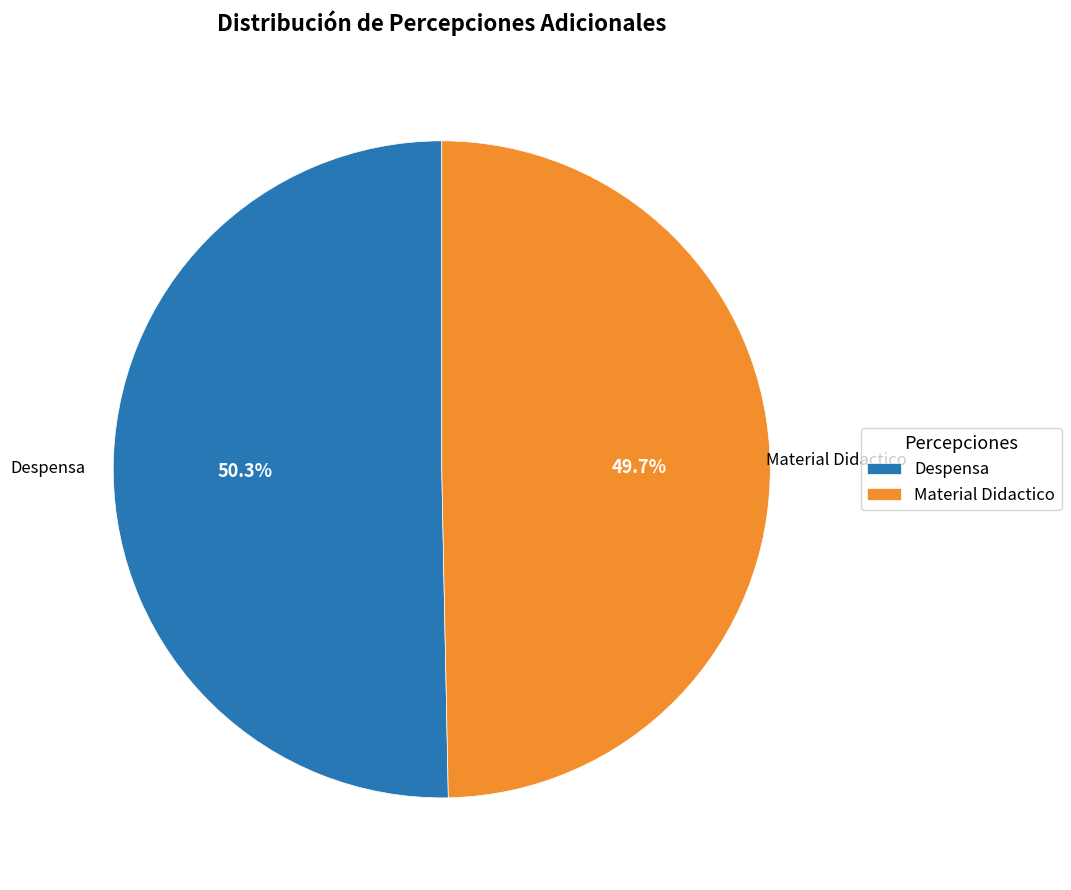

To the nearest percent, what is the difference between the Material Didactico and Despensa slice percentages?

1%